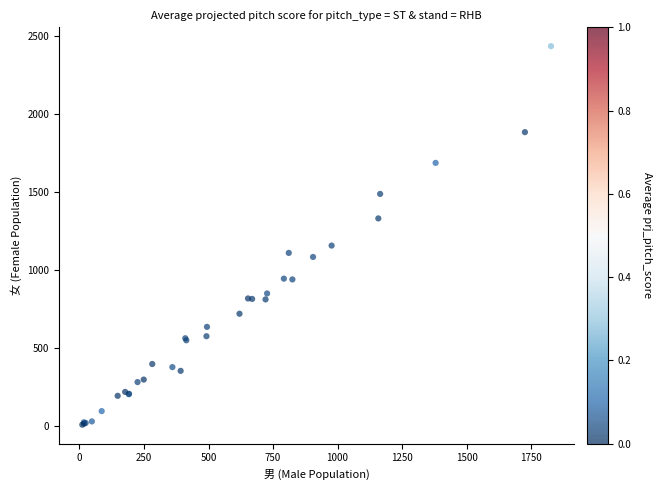

What Y value in the scatter plot is closest to 1224?

1159